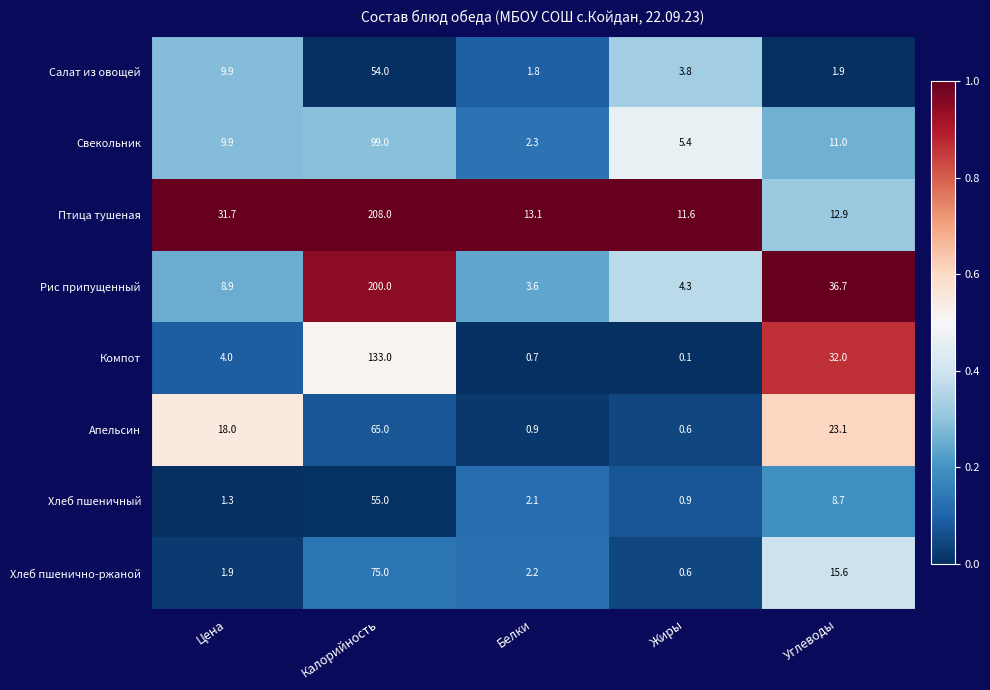

Rank the series at Белки from lowest to highest value.

Компот, Апельсин, Салат из овощей, Хлеб пшеничный, Хлеб пшенично-ржаной, Свекольник, Рис припущенный, Птица тушеная